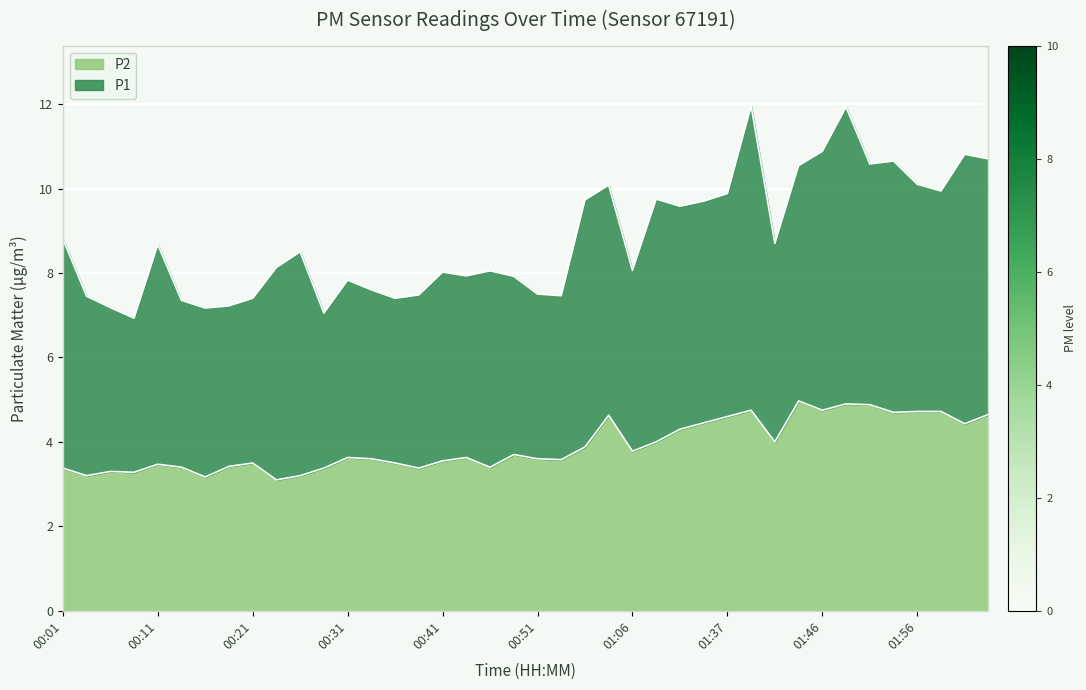

Between 01:44 and 01:39, which is larger?

01:44